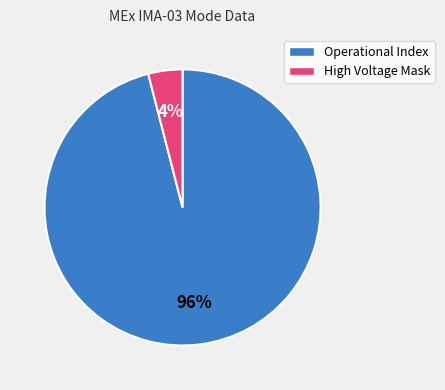

How many slices are in this pie chart?

2